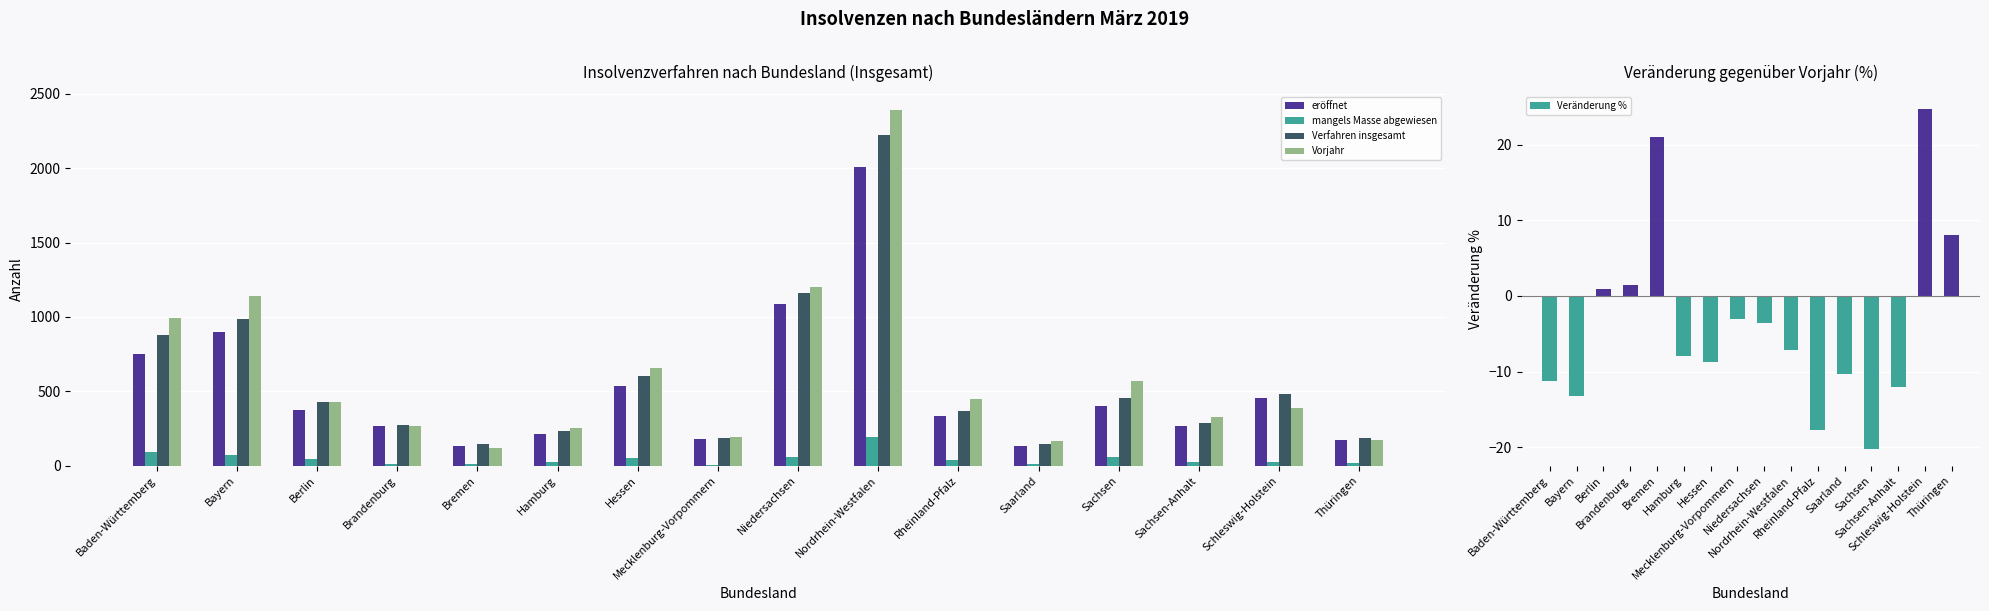

What is the label of the 12th bar from the left?

Saarland